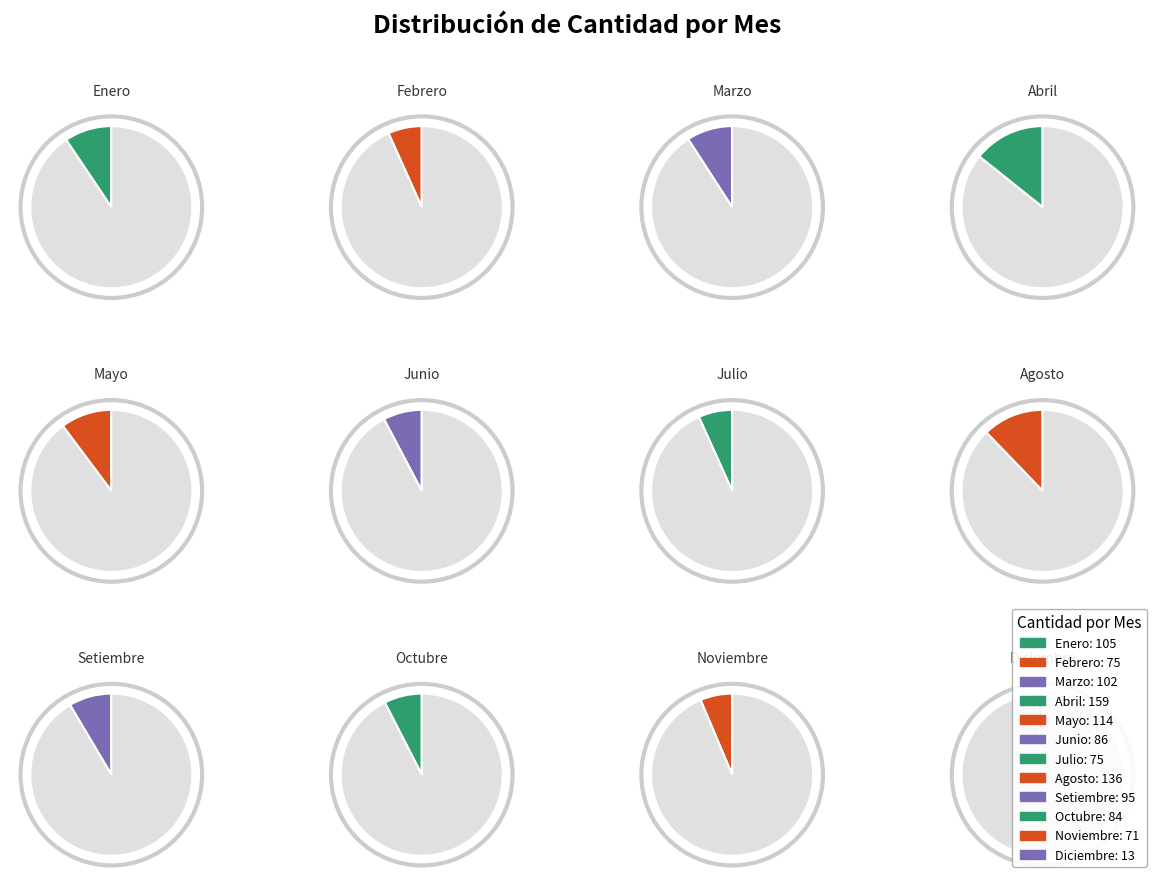

What percentage is the Noviembre slice, to the nearest percent?

6%